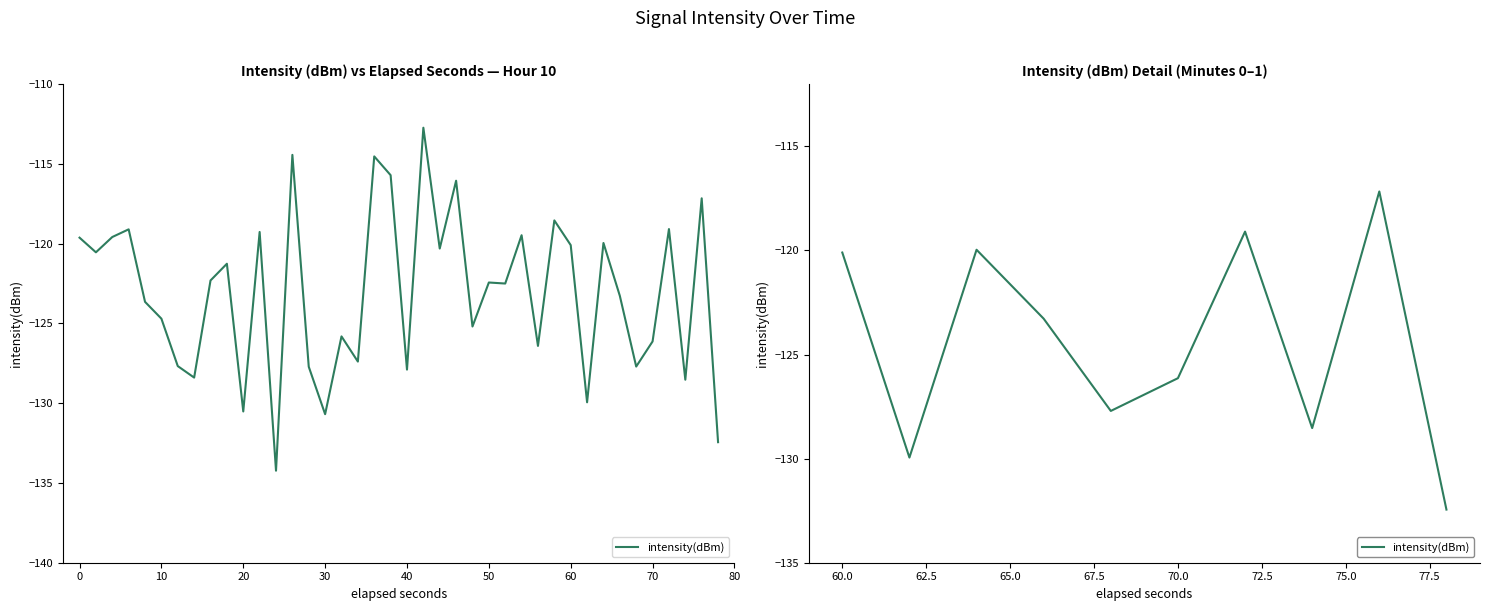

How many data points does each series have?

10